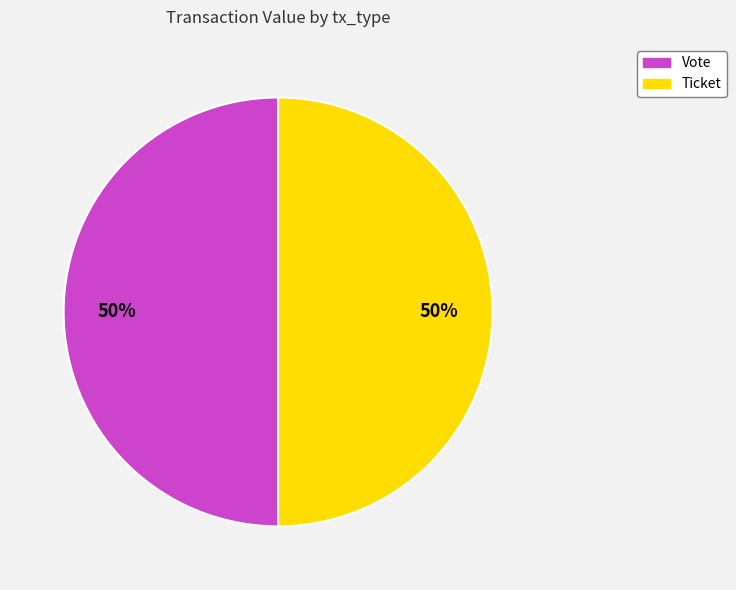

To the nearest percent, what is the combined percentage of Vote and Ticket?

100%